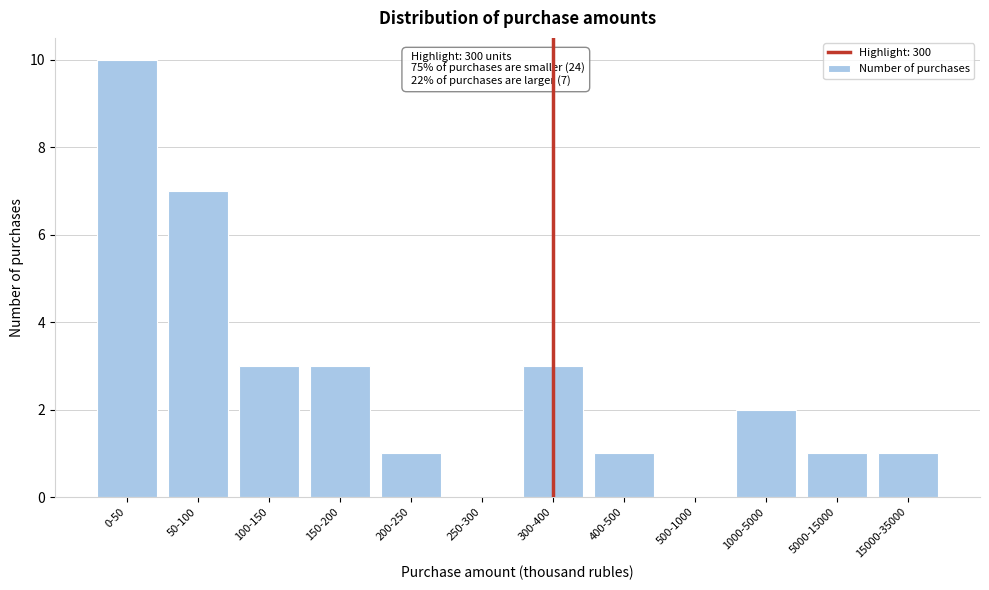

Reading left to right, transcribe all the data shown in this chart.

0-50=10	50-100=7	100-150=3	150-200=3	200-250=1	250-300=0	300-400=3	400-500=1	500-1000=0	1000-5000=2	5000-15000=1	15000-35000=1